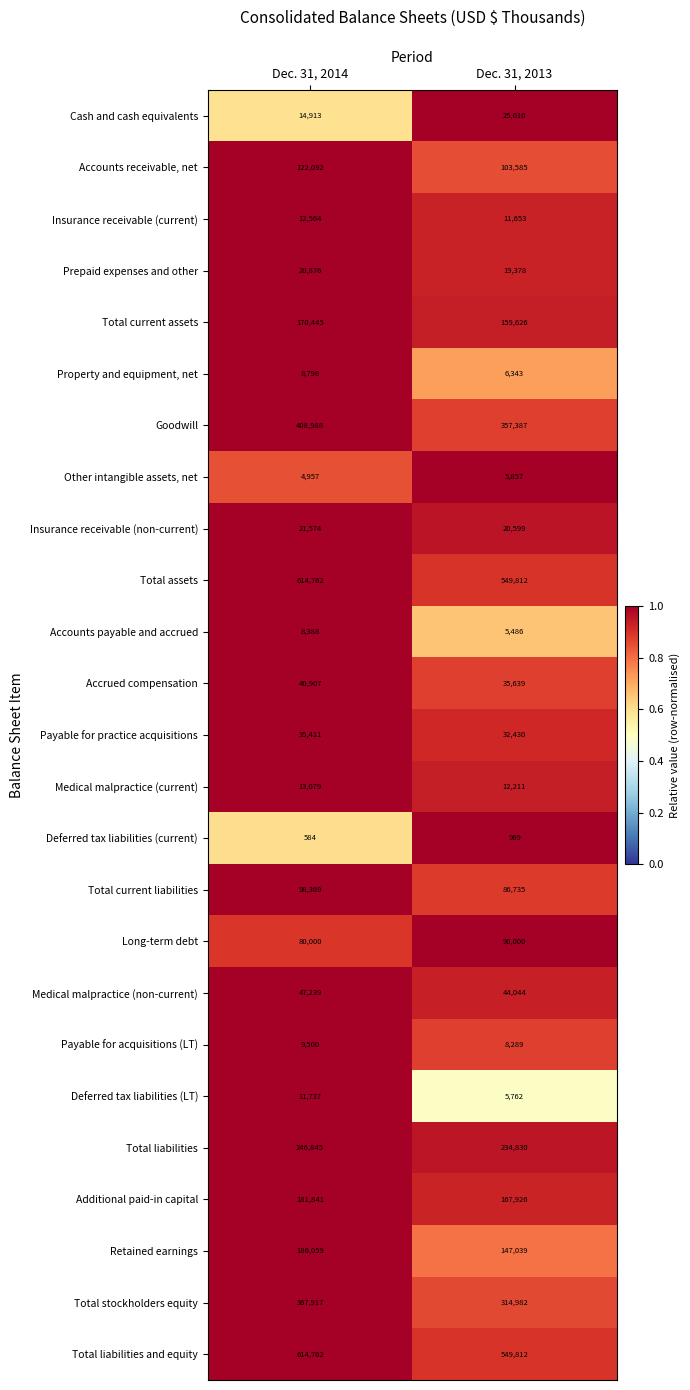

What is the spread (max minus min) of values at Dec. 31, 2013?

548843